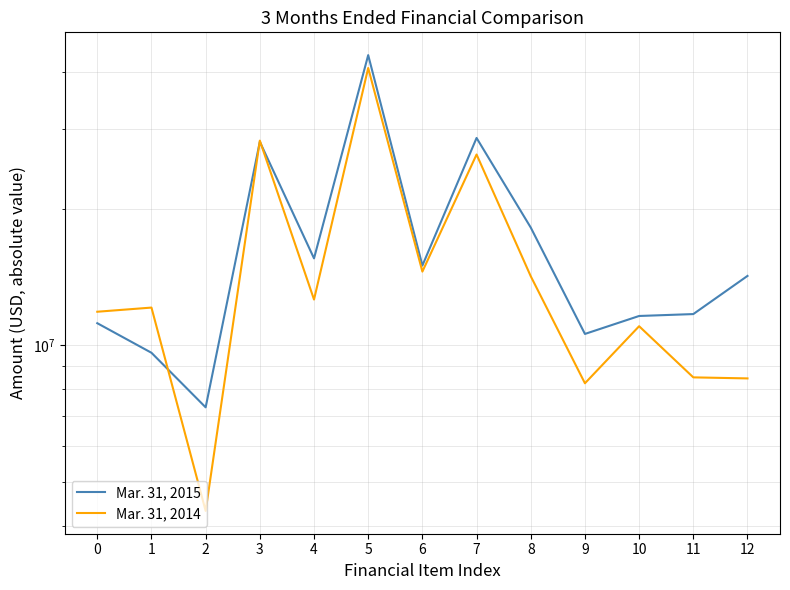

List the series in order of their peak value, lowest first.

Mar. 31, 2014, Mar. 31, 2015